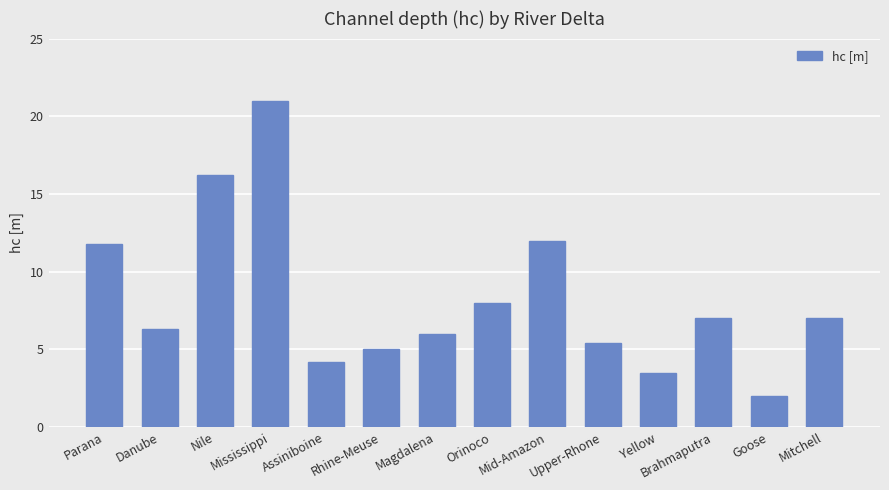

What is the smallest value displayed?

2.0